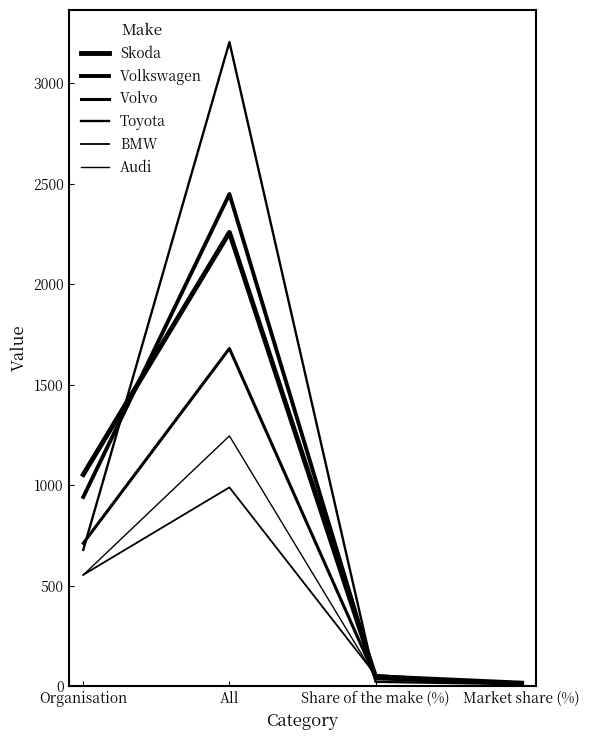

Does the chart display data point markers on the line(s)?

No